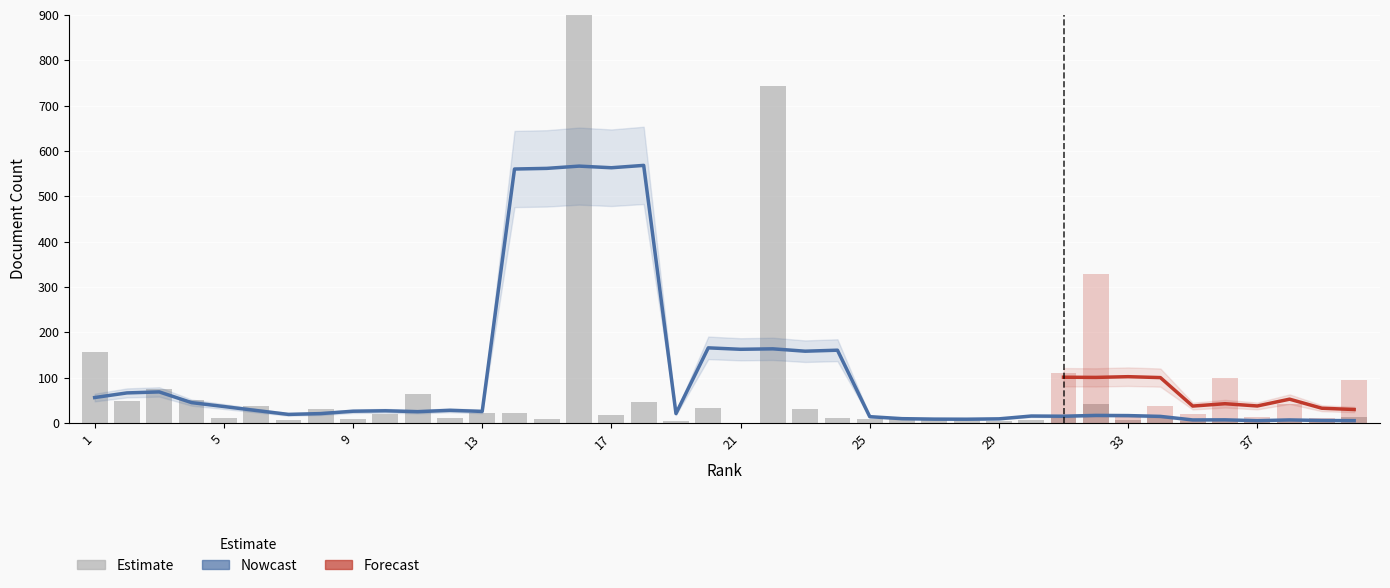

What is the value of the 6th bar from the left?

38